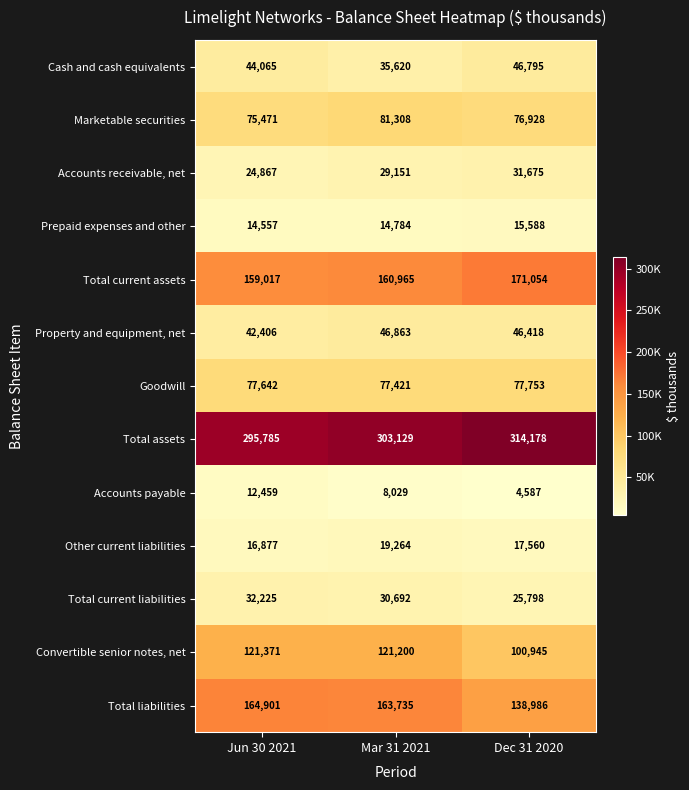

What is the average value of the Accounts payable series?

8358